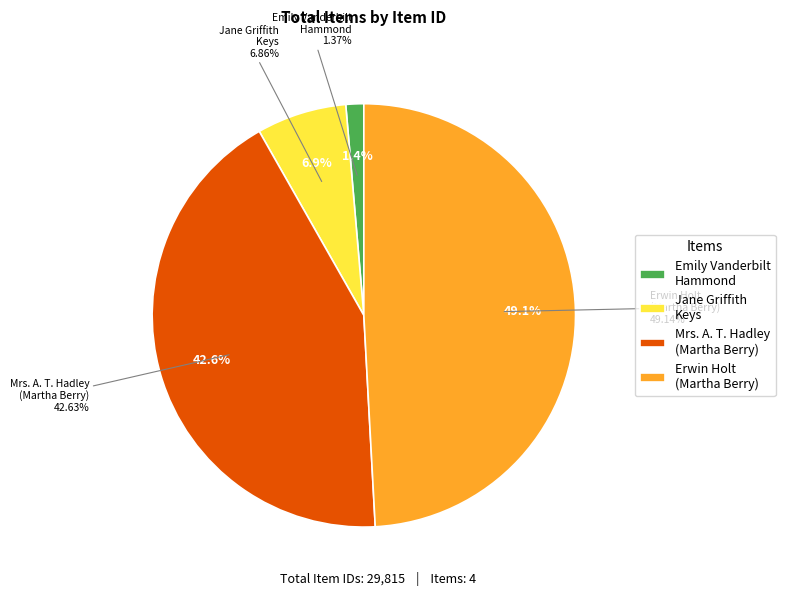

The Letter to Mrs. A. T. Hadley from Martha Berry slice represents 28% of the pie. True or false?

False